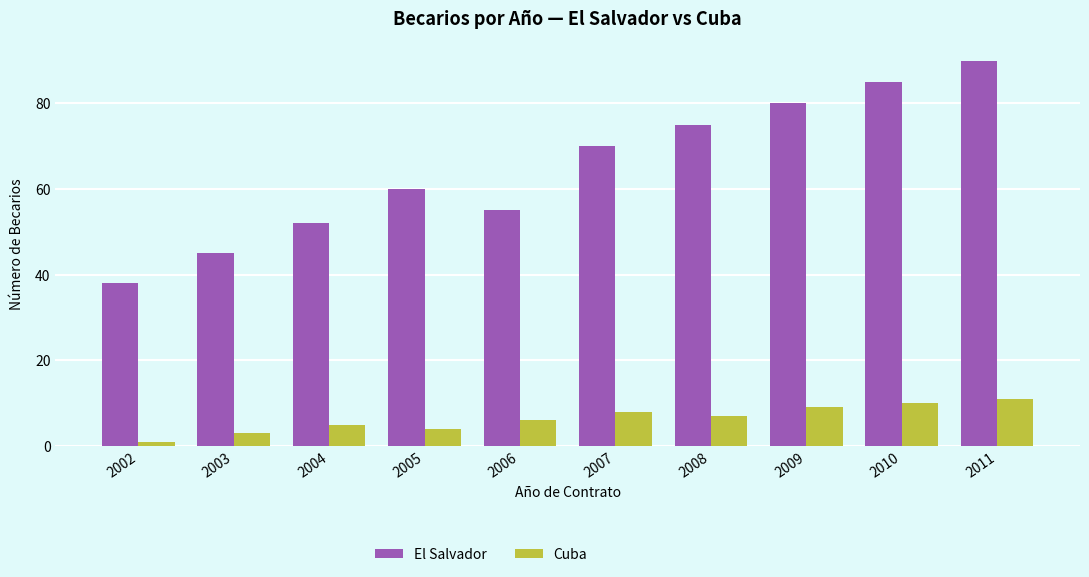

The El Salvador series shows 85 at 2010. True or false?

True